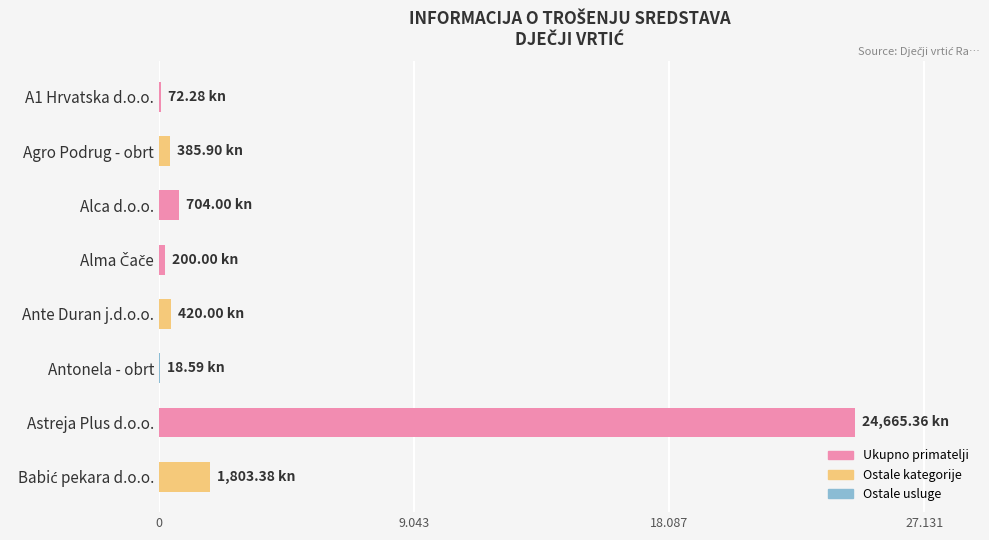

What is the change in value from Agro Podrug - obrt to Ante Duran j.d.o.o.?

+34.1